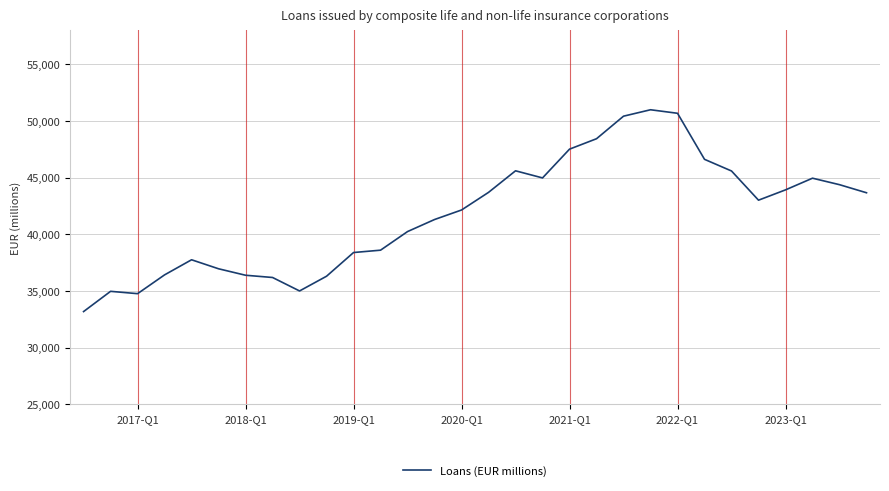

What is the minimum value shown in the chart?

33184.4